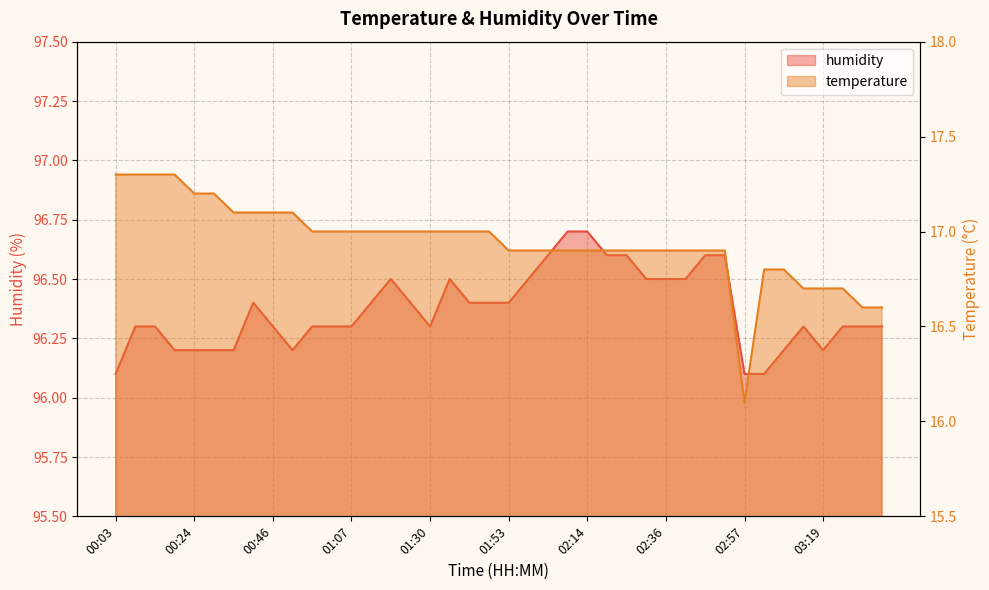

Reading right to left, extract all data points from this chart.

temperature: 03:36=16.6	03:30=16.6	03:25=16.7	03:19=16.7	03:14=16.7	03:08=16.8	03:03=16.8	02:57=16.1	02:52=16.9	02:47=16.9	02:41=16.9	02:36=16.9	02:30=16.9	02:25=16.9	02:20=16.9	02:14=16.9	02:09=16.9	02:03=16.9	01:58=16.9	01:53=16.9	01:47=17.0	01:42=17.0	01:36=17.0	01:30=17.0	01:24=17.0	01:18=17.0	01:13=17.0	01:07=17.0	01:02=17.0	00:57=17.0	00:51=17.1	00:46=17.1	00:40=17.1	00:35=17.1	00:30=17.2	00:24=17.2	00:19=17.3	00:14=17.3	00:08=17.3	00:03=17.3
humidity: 03:36=96.3	03:30=96.3	03:25=96.3	03:19=96.2	03:14=96.3	03:08=96.2	03:03=96.1	02:57=96.1	02:52=96.6	02:47=96.6	02:41=96.5	02:36=96.5	02:30=96.5	02:25=96.6	02:20=96.6	02:14=96.7	02:09=96.7	02:03=96.6	01:58=96.5	01:53=96.4	01:47=96.4	01:42=96.4	01:36=96.5	01:30=96.3	01:24=96.4	01:18=96.5	01:13=96.4	01:07=96.3	01:02=96.3	00:57=96.3	00:51=96.2	00:46=96.3	00:40=96.4	00:35=96.2	00:30=96.2	00:24=96.2	00:19=96.2	00:14=96.3	00:08=96.3	00:03=96.1